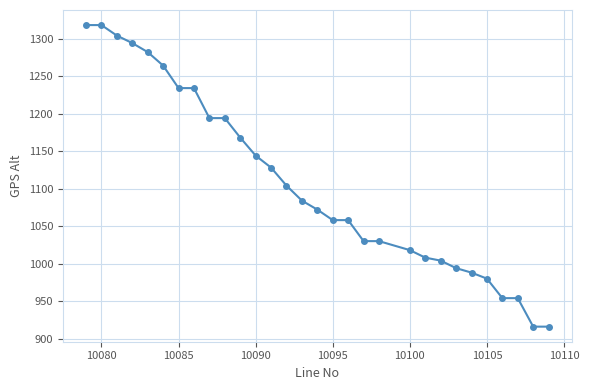

What is the value of the 9th point from the left?

1194